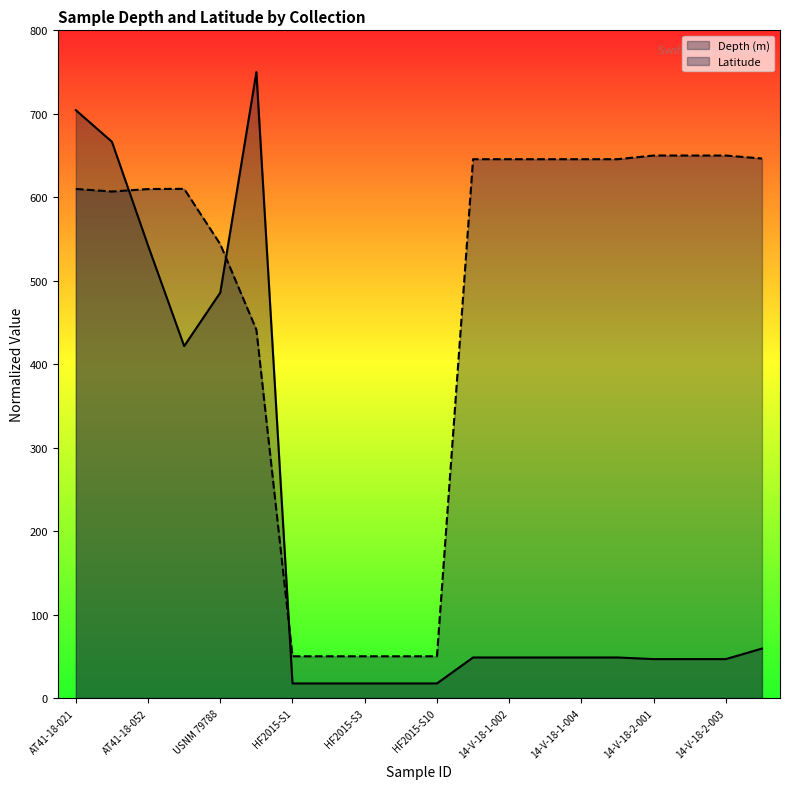

Does the chart have visible grid lines?

No